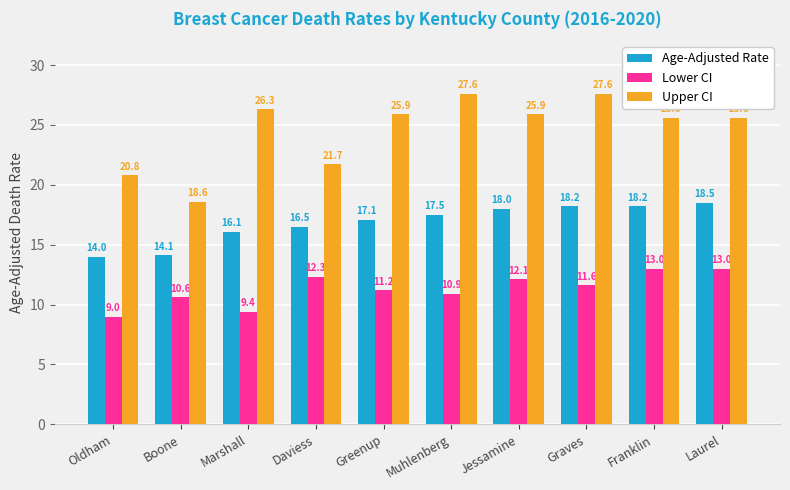

How many values in the Upper CI series exceed 25?

7